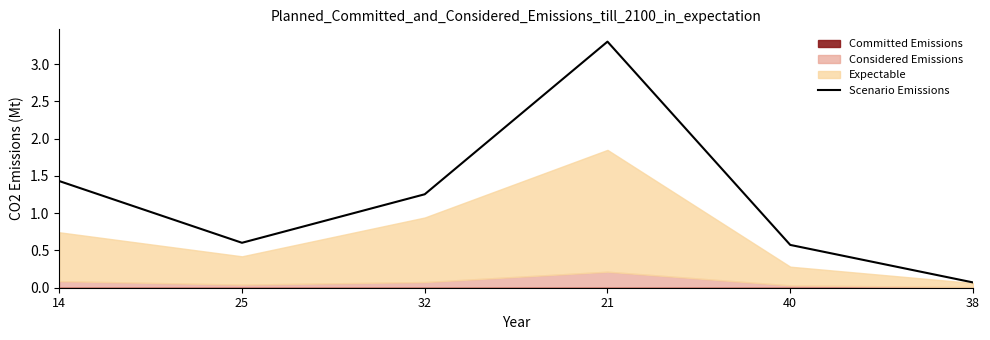

What is the difference between the values at 14 and 38?

1.4